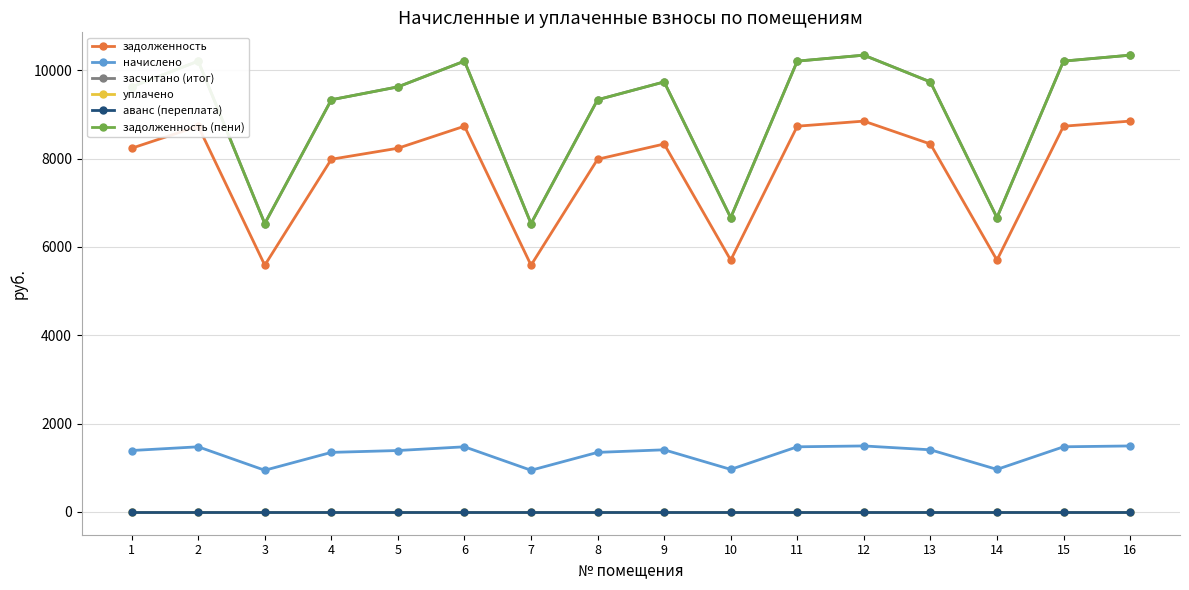

Between 12 and 14, which series saw the biggest shift?

засчитано (итог)